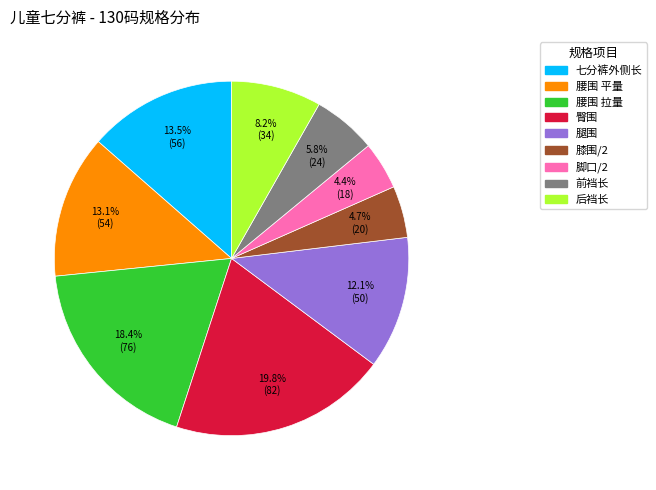

Which slice is the largest?

臀围